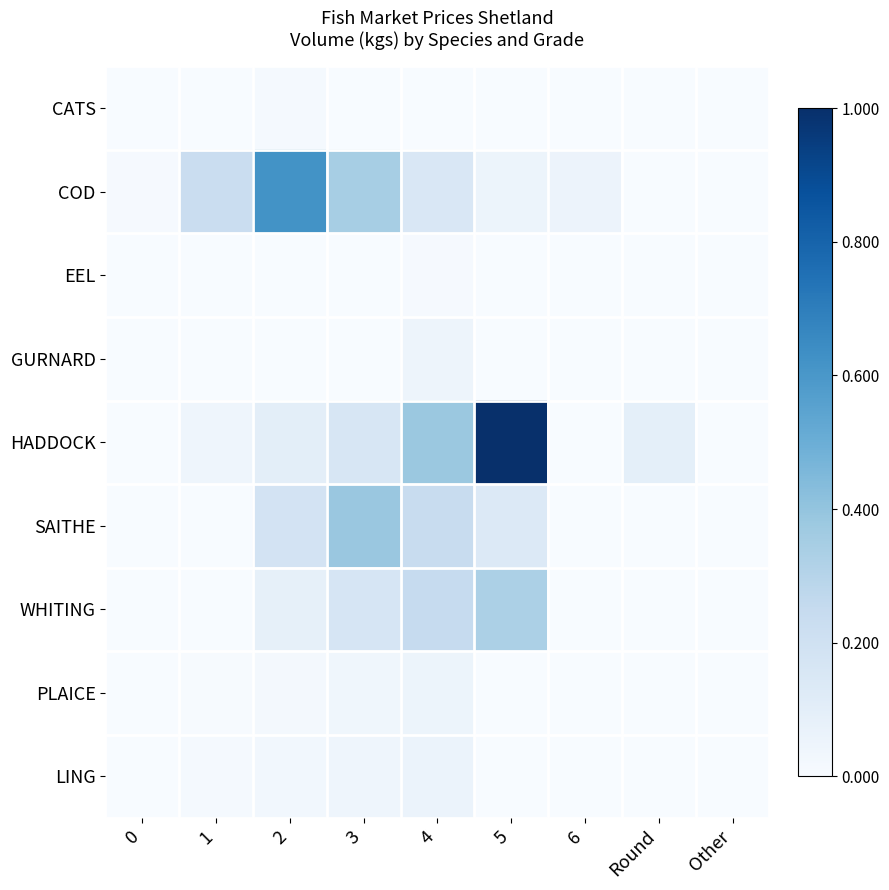

Reading left to right, extract all data points from this chart.

CATS: 0=0.0	1=0.0	2=0.0	3=0.0	4=0.0	5=0.0	6=0.0	Round=0.0	Other=0.0
COD: 0=0.0	1=0.2	2=0.6	3=0.3	4=0.1	5=0.1	6=0.1	Round=0.0	Other=0.0
EEL: 0=0.0	1=0.0	2=0.0	3=0.0	4=0.0	5=0.0	6=0.0	Round=0.0	Other=0.0
GURNARD: 0=0.0	1=0.0	2=0.0	3=0.0	4=0.0	5=0.0	6=0.0	Round=0.0	Other=0.0
HADDOCK: 0=0.0	1=0.0	2=0.1	3=0.2	4=0.4	5=1.0	6=0.0	Round=0.1	Other=0.0
SAITHE: 0=0.0	1=0.0	2=0.2	3=0.4	4=0.2	5=0.1	6=0.0	Round=0.0	Other=0.0
WHITING: 0=0.0	1=0.0	2=0.1	3=0.2	4=0.2	5=0.3	6=0.0	Round=0.0	Other=0.0
PLAICE: 0=0.0	1=0.0	2=0.0	3=0.0	4=0.1	5=0.0	6=0.0	Round=0.0	Other=0.0
LING: 0=0.0	1=0.0	2=0.0	3=0.0	4=0.1	5=0.0	6=0.0	Round=0.0	Other=0.0